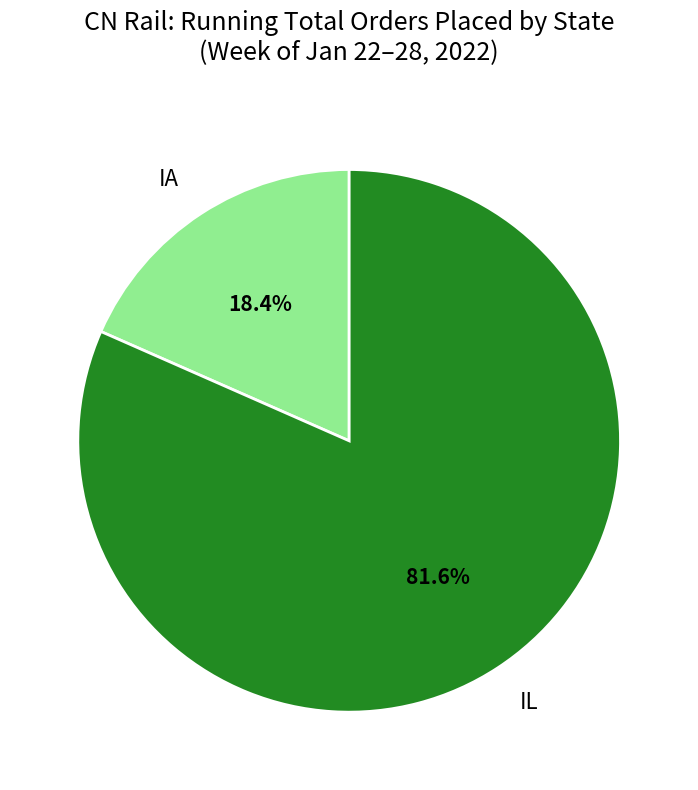

Does IA represent more than half of the total?

No